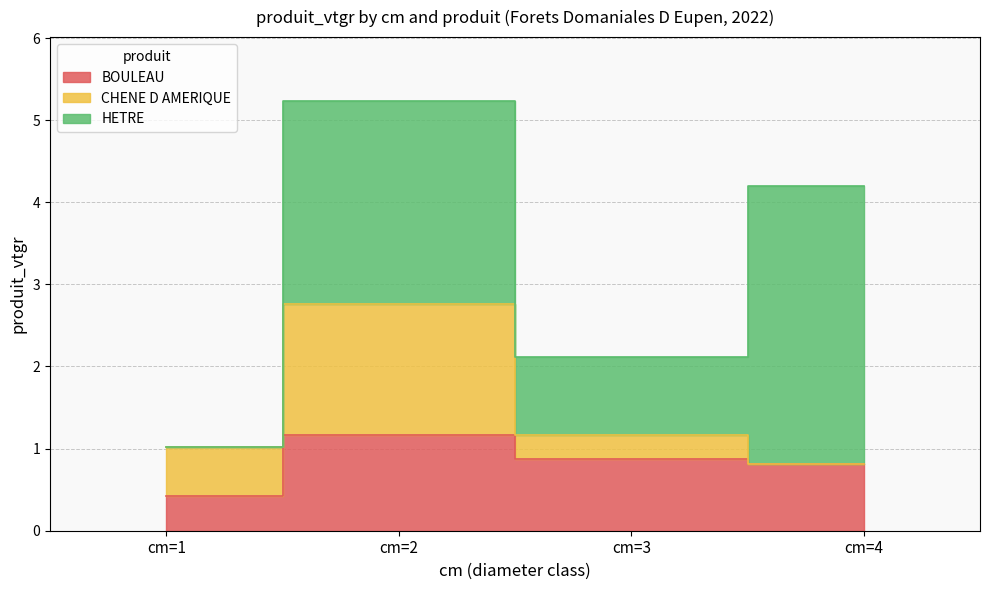

How many data points in HETRE are above 2?

2